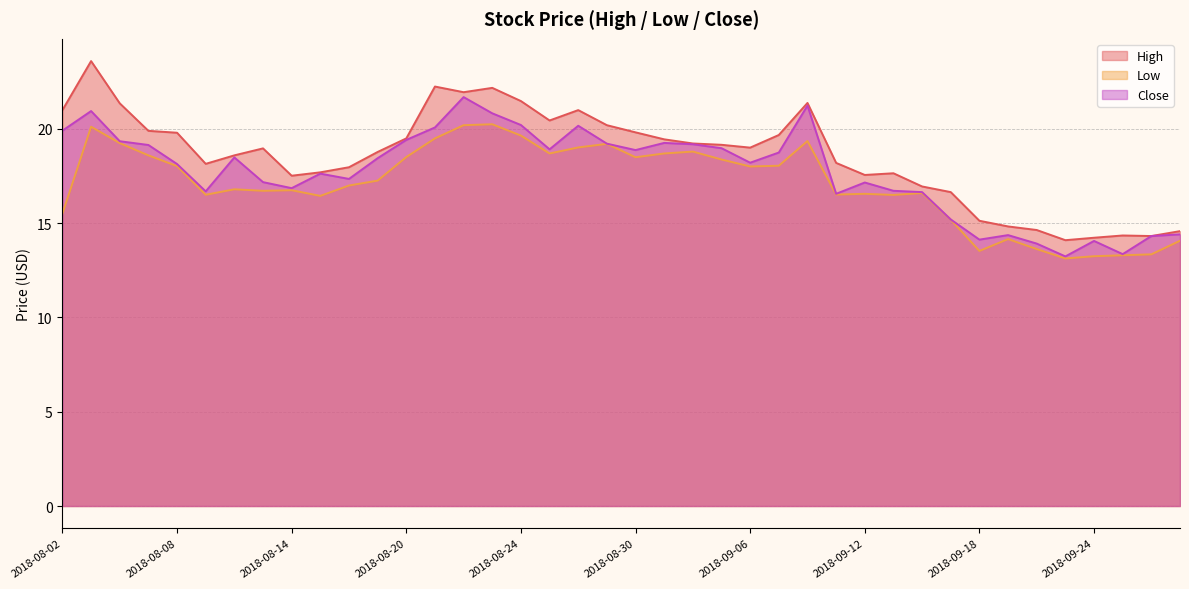

What is the label of the 20th point from the left?

2018-08-29